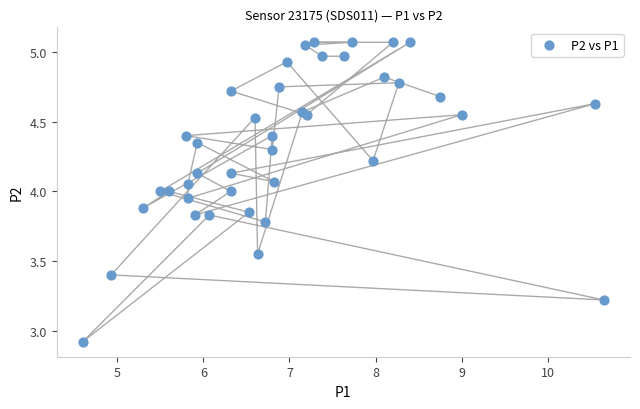

What Y value in the scatter plot is closest to 3?

2.9